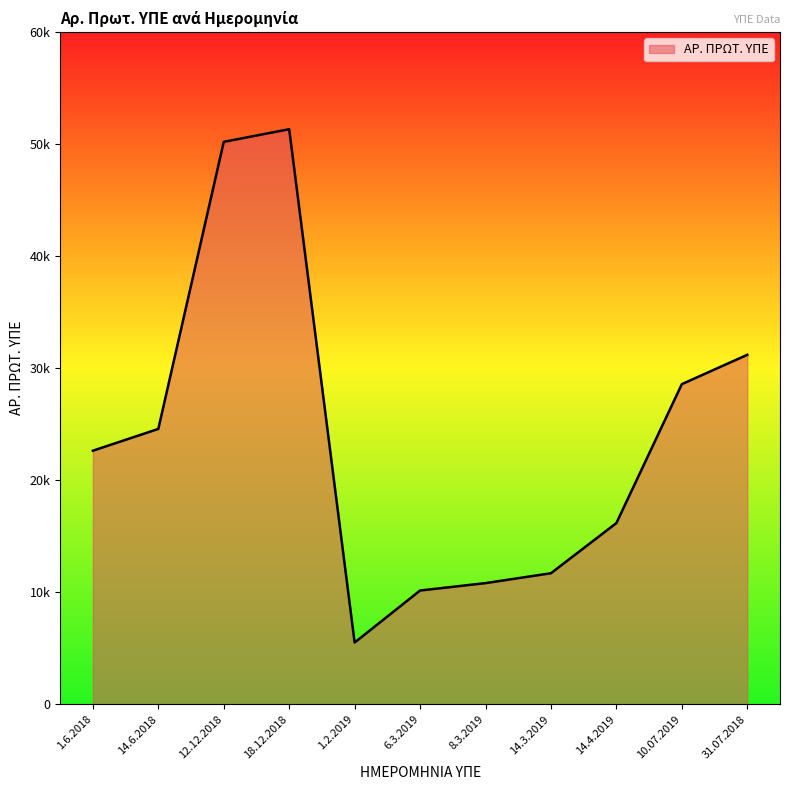

Where is the data nearest to the value 28426?

10.07.2019